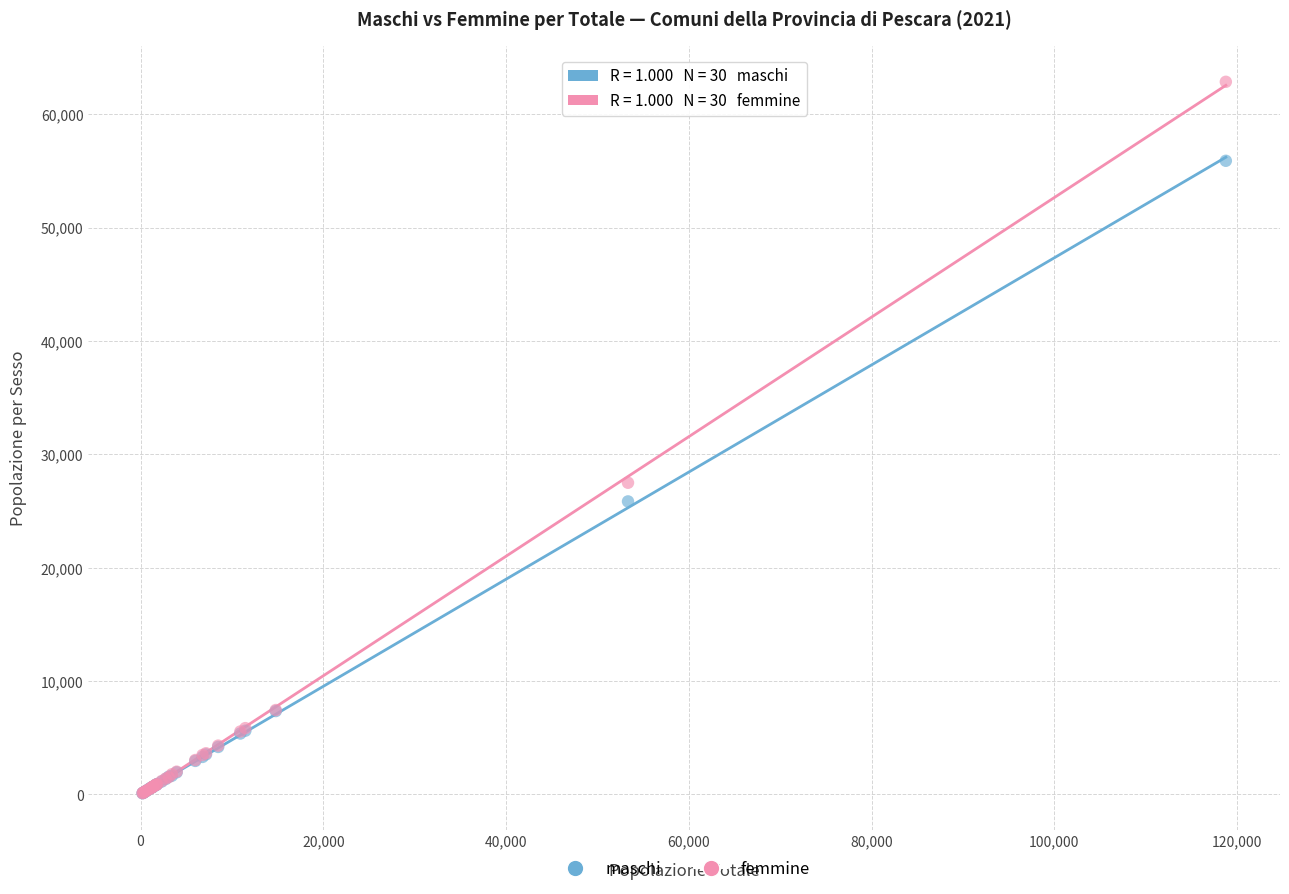

Across all series, what Y value is closest to 31484?

27495